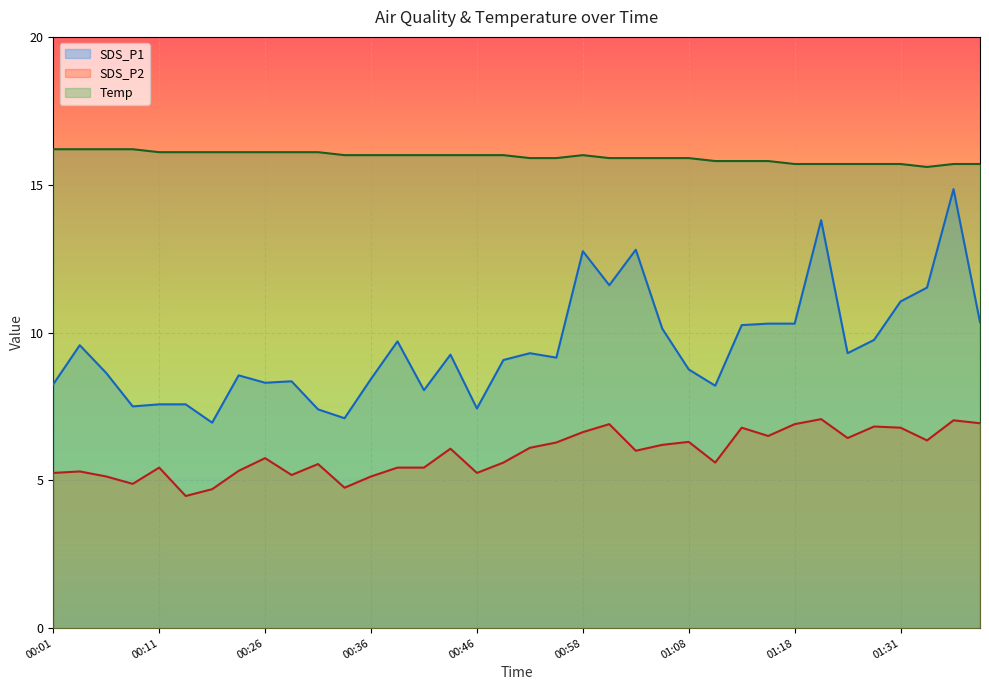

Reading right to left, list all the values displayed in this chart.

SDS_P1: 01:39=10.3	01:36=14.8	01:34=11.5	01:31=11.1	01:26=9.8	01:24=9.3	01:21=13.8	01:18=10.3	01:16=10.3	01:13=10.2	01:11=8.2	01:08=8.8	01:06=10.1	01:03=12.8	01:01=11.6	00:58=12.8	00:56=9.2	00:53=9.3	00:51=9.1	00:46=7.4	00:44=9.2	00:41=8.1	00:39=9.7	00:36=8.4	00:34=7.1	00:31=7.4	00:29=8.3	00:26=8.3	00:24=8.6	00:21=7.0	00:16=7.6	00:11=7.6	00:09=7.5	00:06=8.6	00:04=9.6	00:01=8.2
SDS_P2: 01:39=6.9	01:36=7.0	01:34=6.3	01:31=6.8	01:26=6.8	01:24=6.4	01:21=7.1	01:18=6.9	01:16=6.5	01:13=6.8	01:11=5.6	01:08=6.3	01:06=6.2	01:03=6.0	01:01=6.9	00:58=6.6	00:56=6.3	00:53=6.1	00:51=5.6	00:46=5.2	00:44=6.1	00:41=5.4	00:39=5.4	00:36=5.1	00:34=4.8	00:31=5.5	00:29=5.2	00:26=5.8	00:24=5.3	00:21=4.7	00:16=4.5	00:11=5.4	00:09=4.9	00:06=5.1	00:04=5.3	00:01=5.2
Temp: 01:39=15.7	01:36=15.7	01:34=15.6	01:31=15.7	01:26=15.7	01:24=15.7	01:21=15.7	01:18=15.7	01:16=15.8	01:13=15.8	01:11=15.8	01:08=15.9	01:06=15.9	01:03=15.9	01:01=15.9	00:58=16.0	00:56=15.9	00:53=15.9	00:51=16.0	00:46=16.0	00:44=16.0	00:41=16.0	00:39=16.0	00:36=16.0	00:34=16.0	00:31=16.1	00:29=16.1	00:26=16.1	00:24=16.1	00:21=16.1	00:16=16.1	00:11=16.1	00:09=16.2	00:06=16.2	00:04=16.2	00:01=16.2